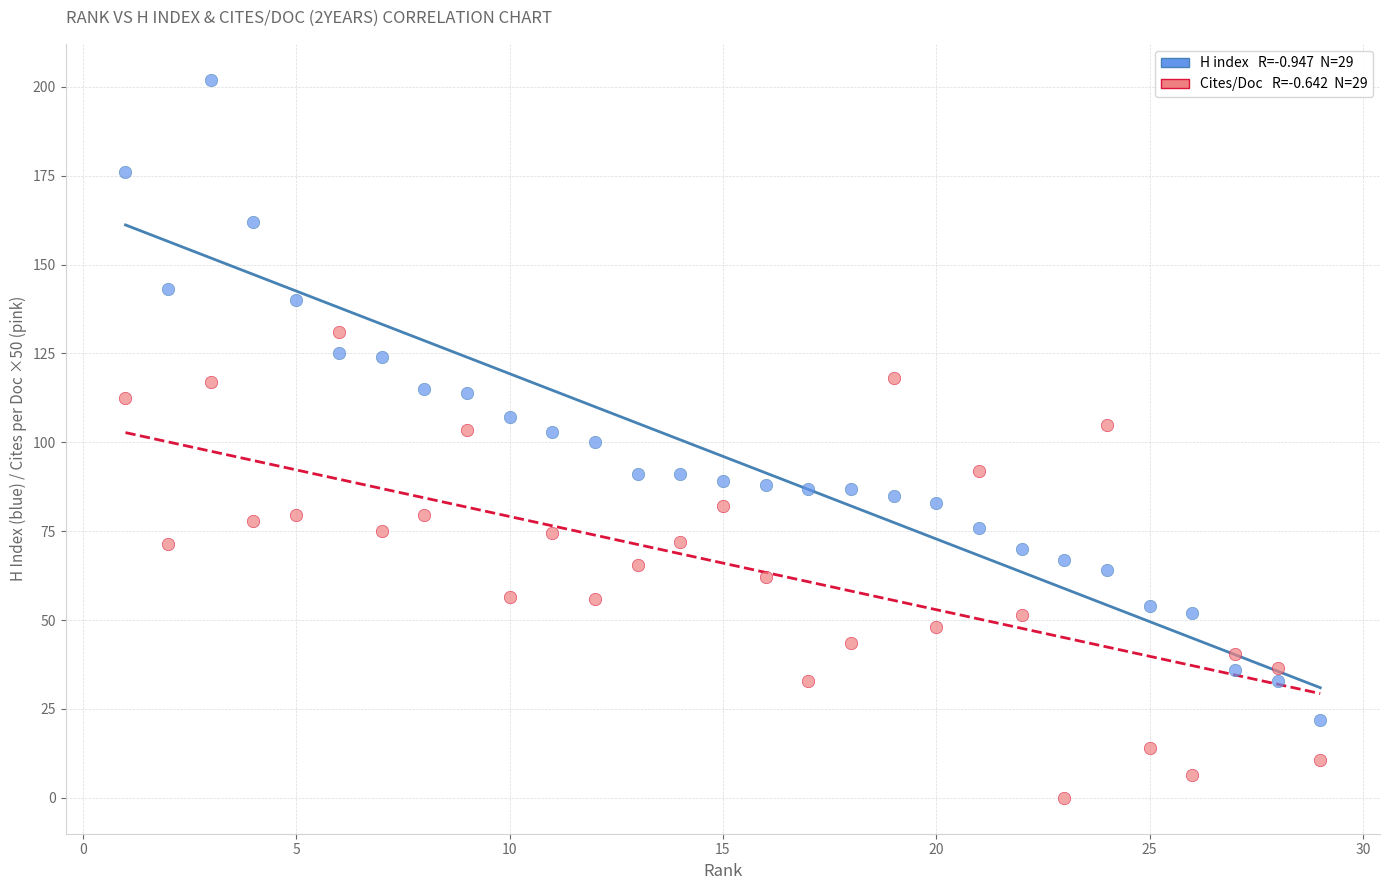

Across all data points, what is the range of X values (max minus min)?

28.0